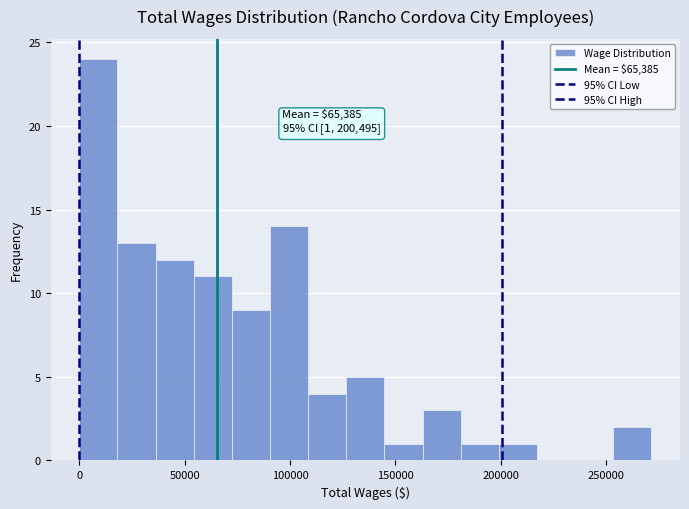

Around what value on the x-axis is the tallest bar? Give the approximate position of its centre, as read against the axis.

10000